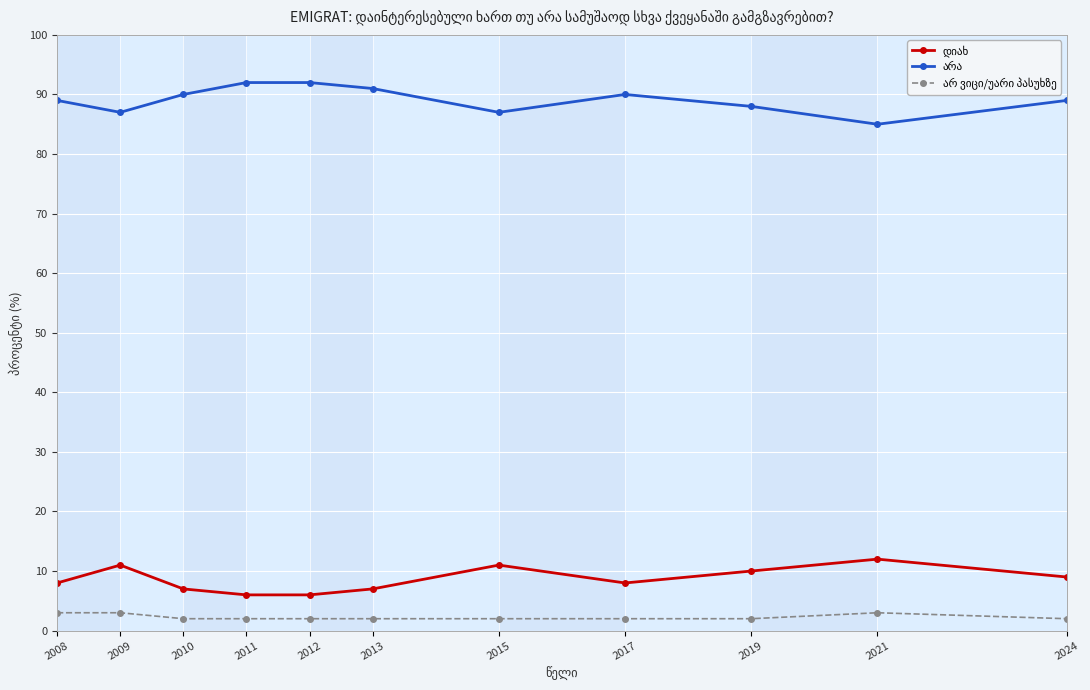

What is the total value across all series at 2019?

100